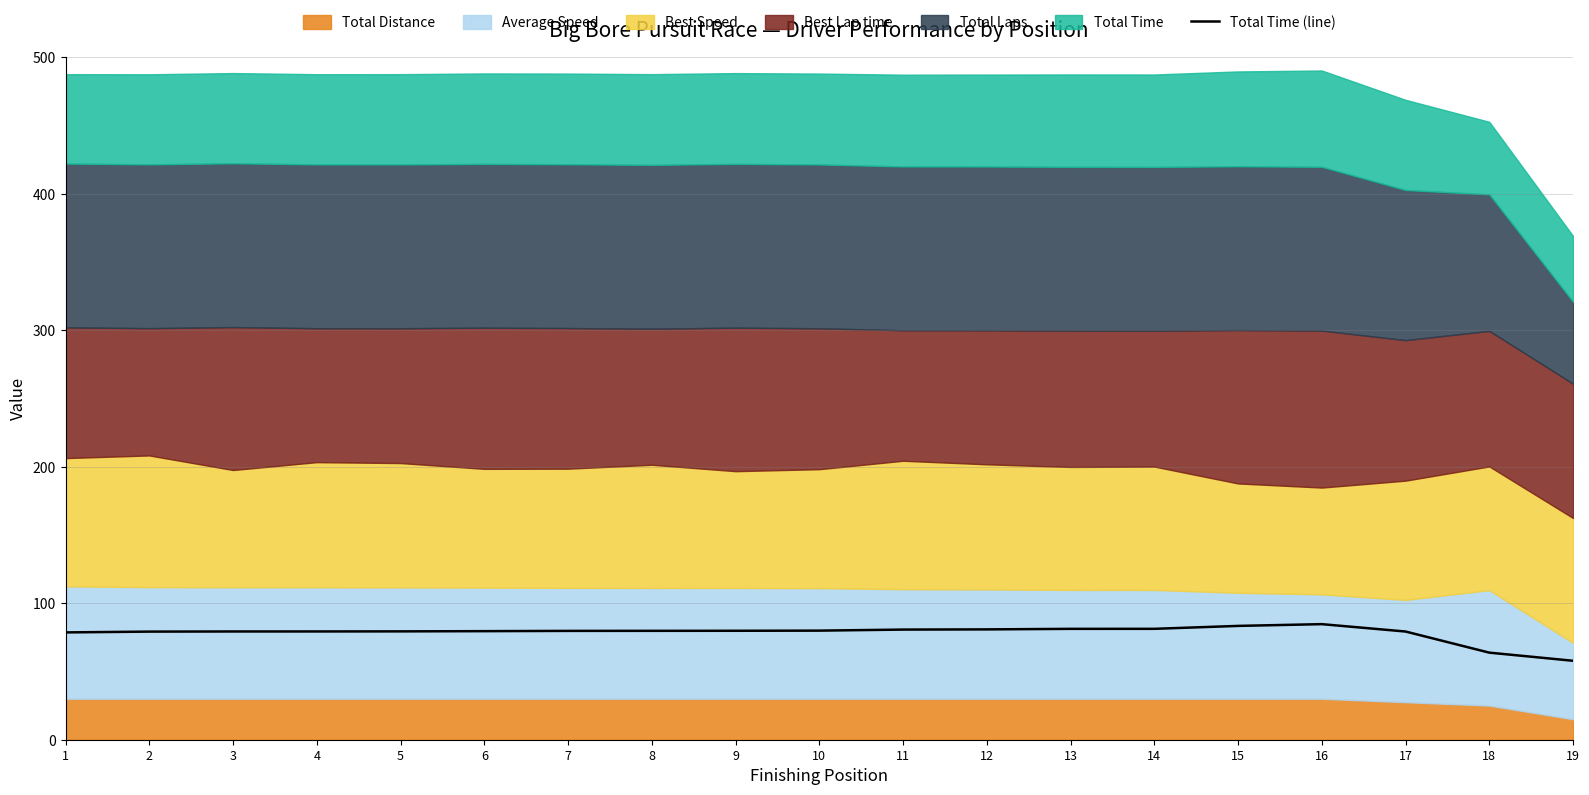

What is the highest value of the Total Time (line) series?

84.7